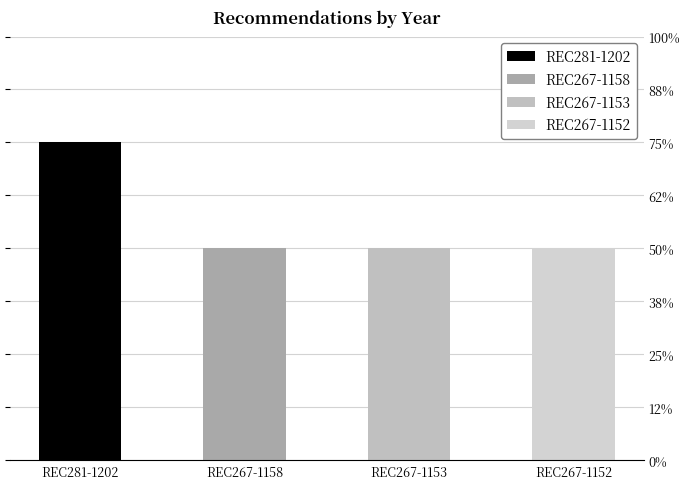

Are the bars horizontal?

No